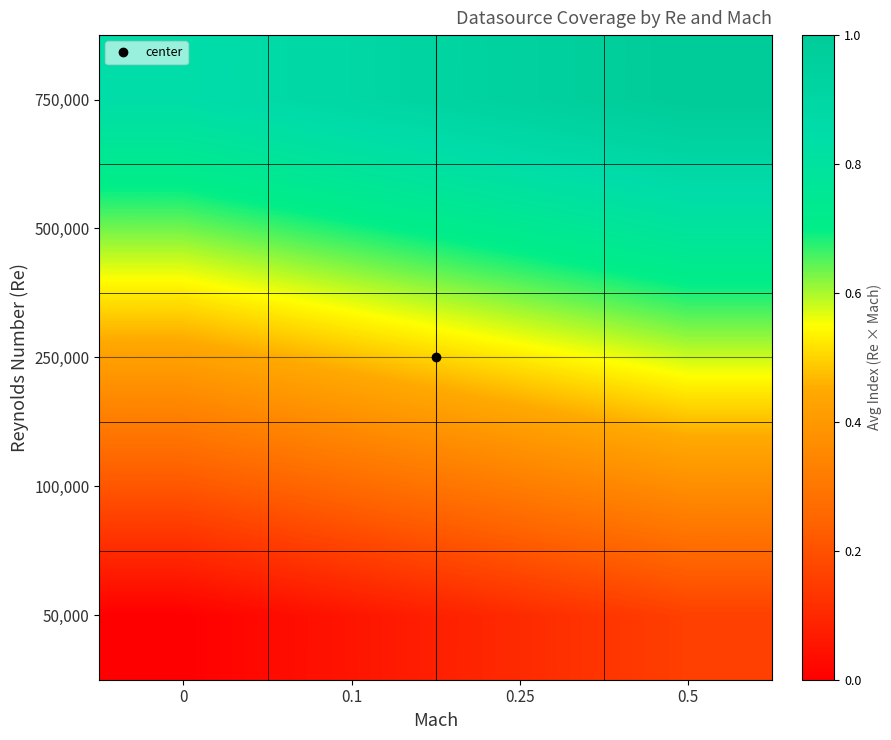

List the series in order of their overall mean, highest first.

750,000, 500,000, 250,000, 100,000, 50,000